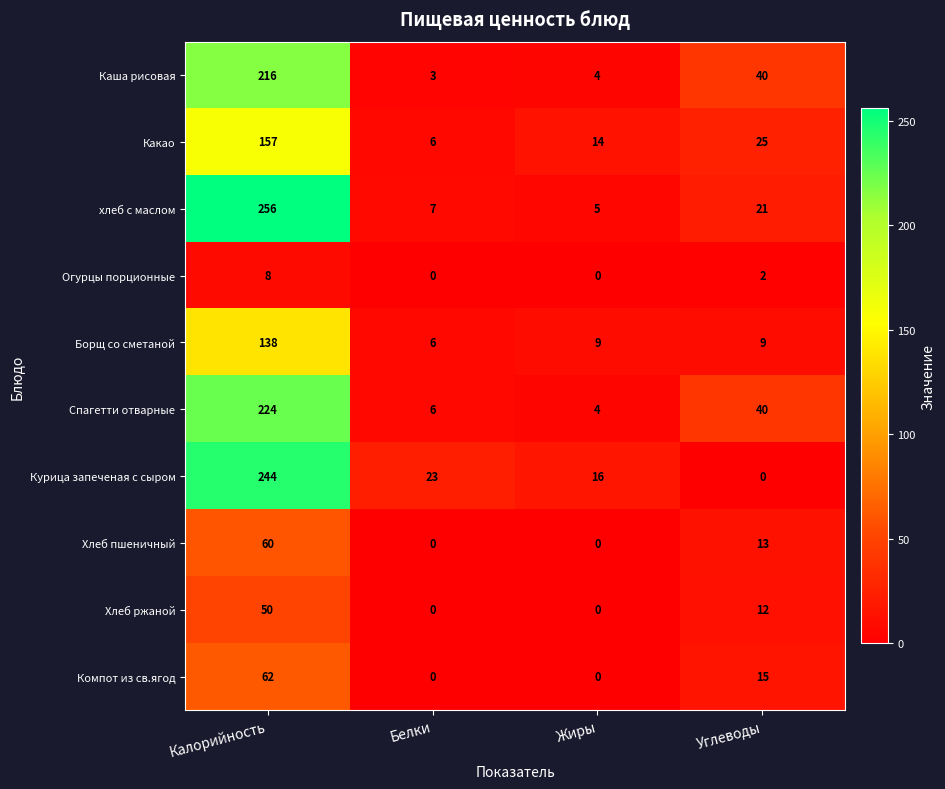

Is the value of Курица запеченая с сыром at Калорийность greater than the value of Огурцы порционные at Углеводы?

Yes